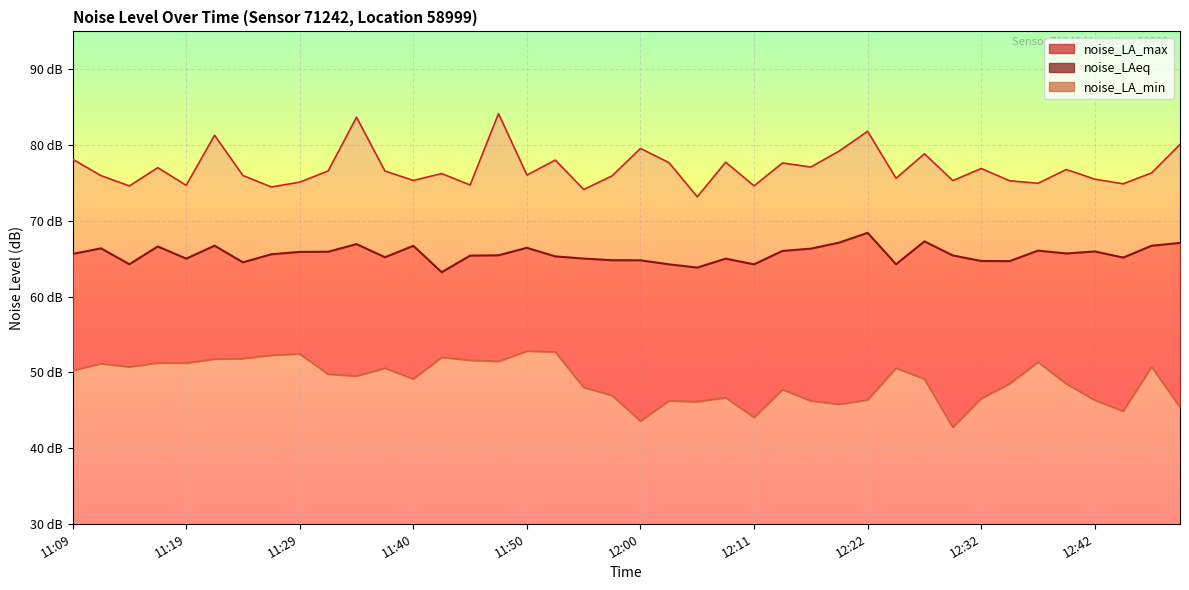

How many values in the noise_LAeq series exceed 65?

27